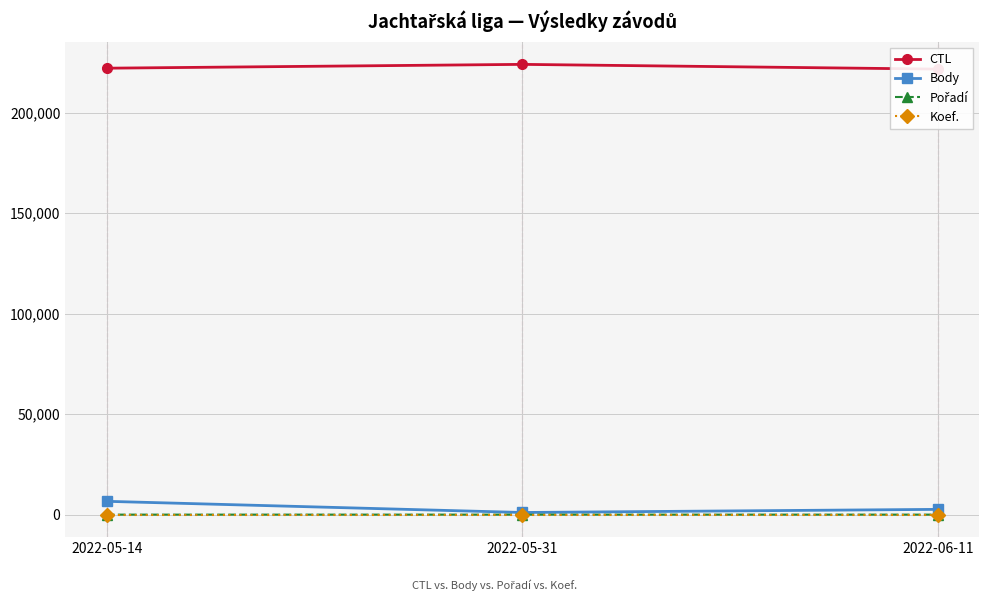

Reading right to left, extract all data points from this chart.

CTL: 221719	224075	222173
Body: 2618	1065	6623
Pořadí: 8	8	2
Koef.: 7	7	7